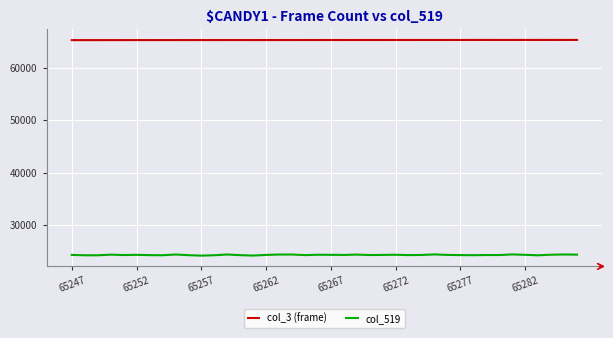

How many lines are shown in the chart?

2